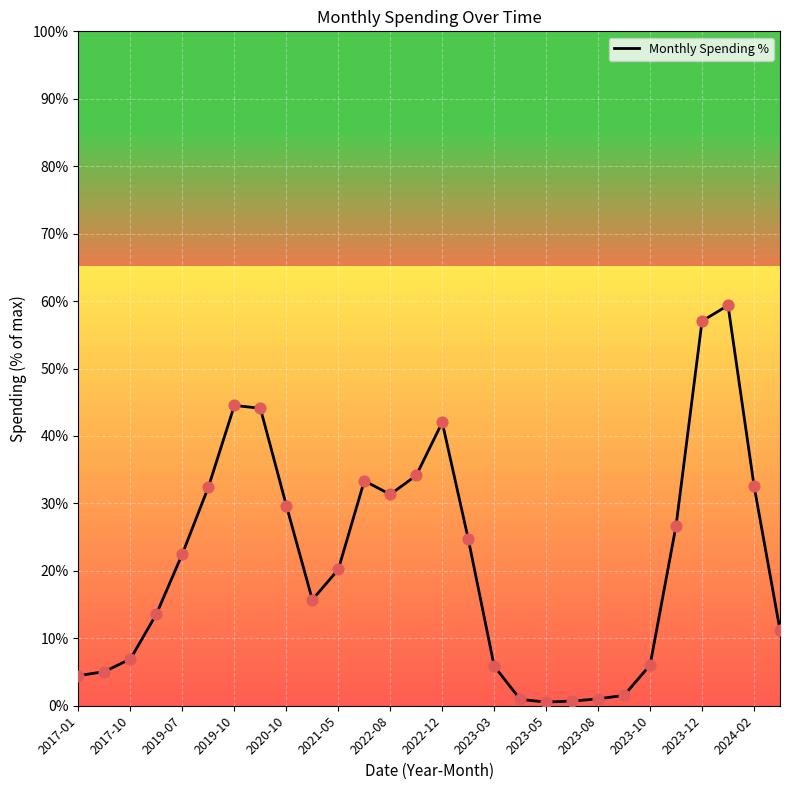

What is the maximum value shown in the chart?

59.4